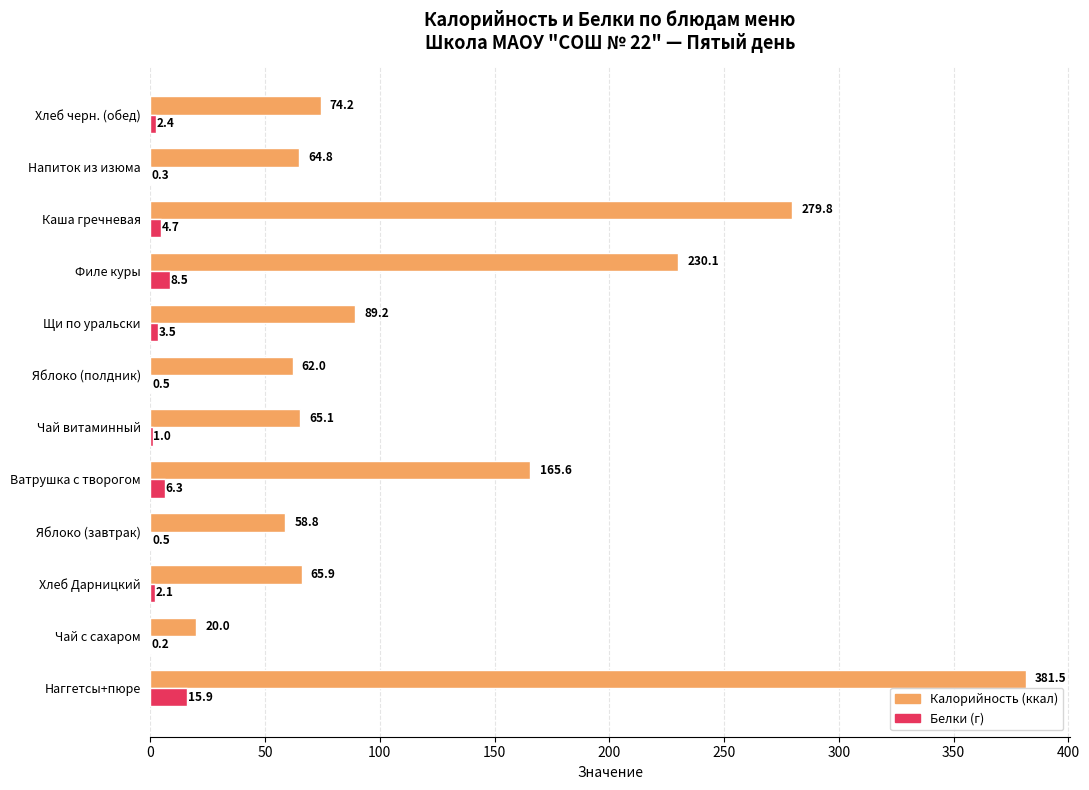

At which category is the sum across all series the highest?

Наггетсы+пюре